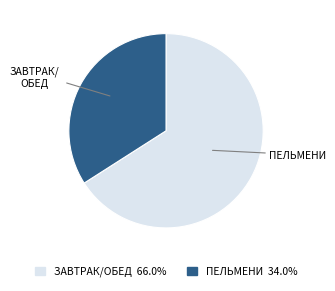

Is there a majority slice in this chart?

Yes